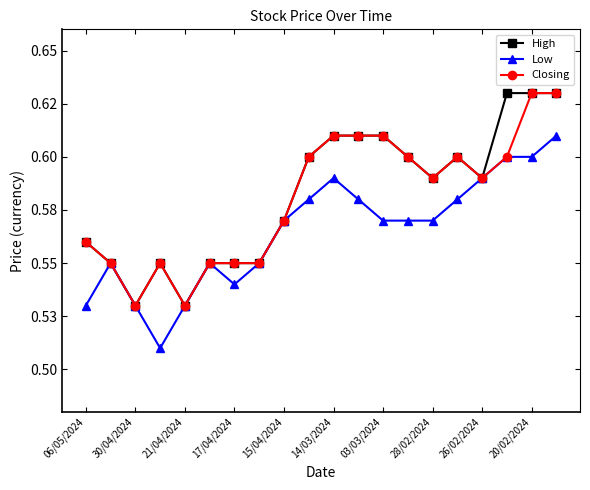

Is this an area chart (filled region under the line)?

No